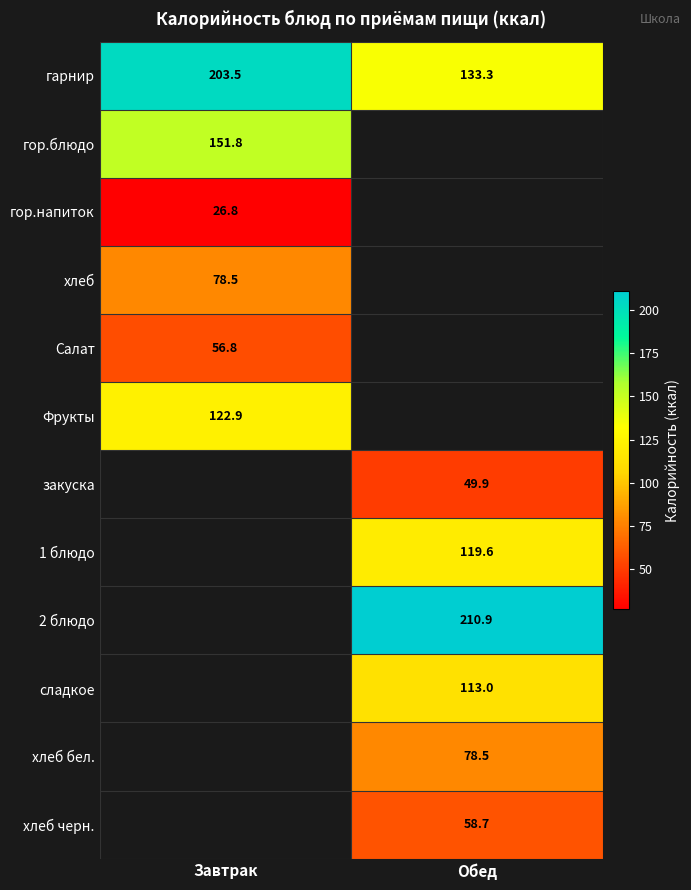

Is it true that Фрукты equals 63.1 at Завтрак?

False